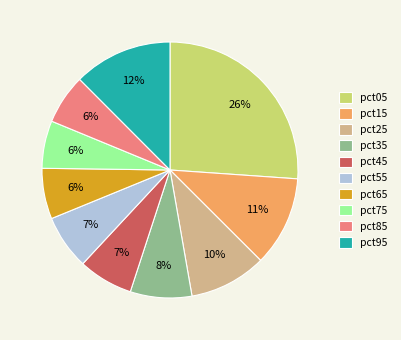

Which slice is the largest?

pct05